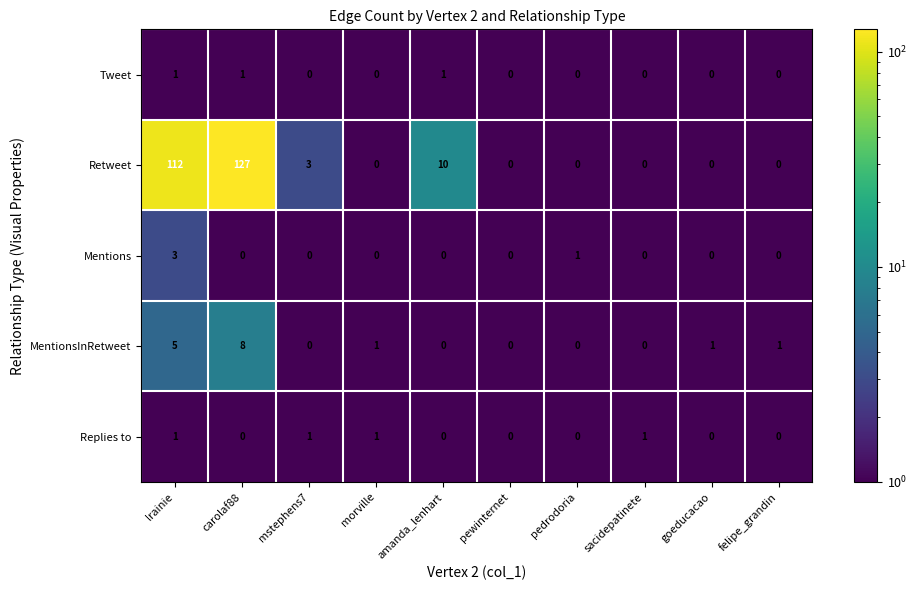

Is it true that Tweet equals 1 at amanda_lenhart?

True